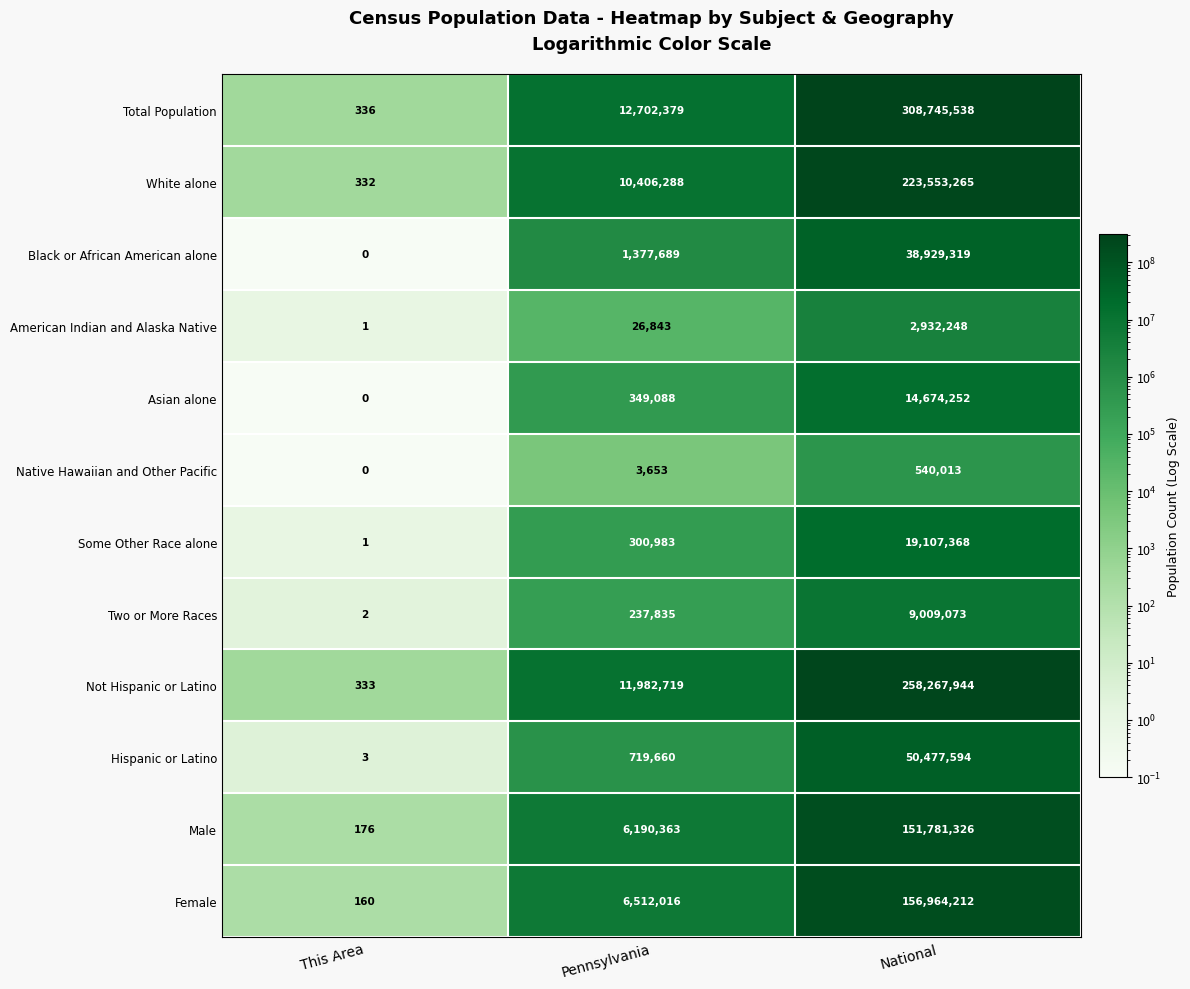

What is the total value across all series at Pennsylvania?

50809516